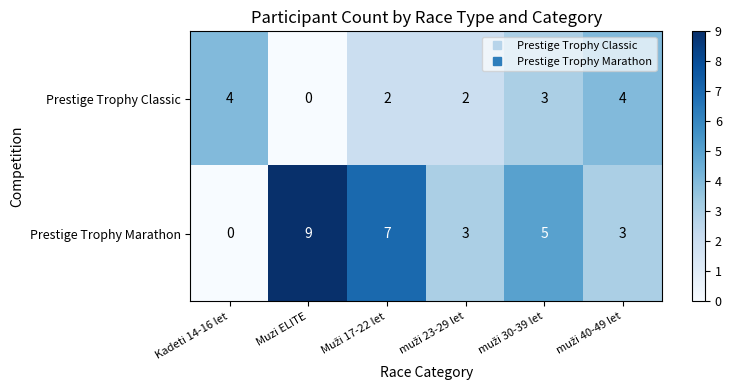

How many values in the Prestige Trophy Classic series are below 3?

3